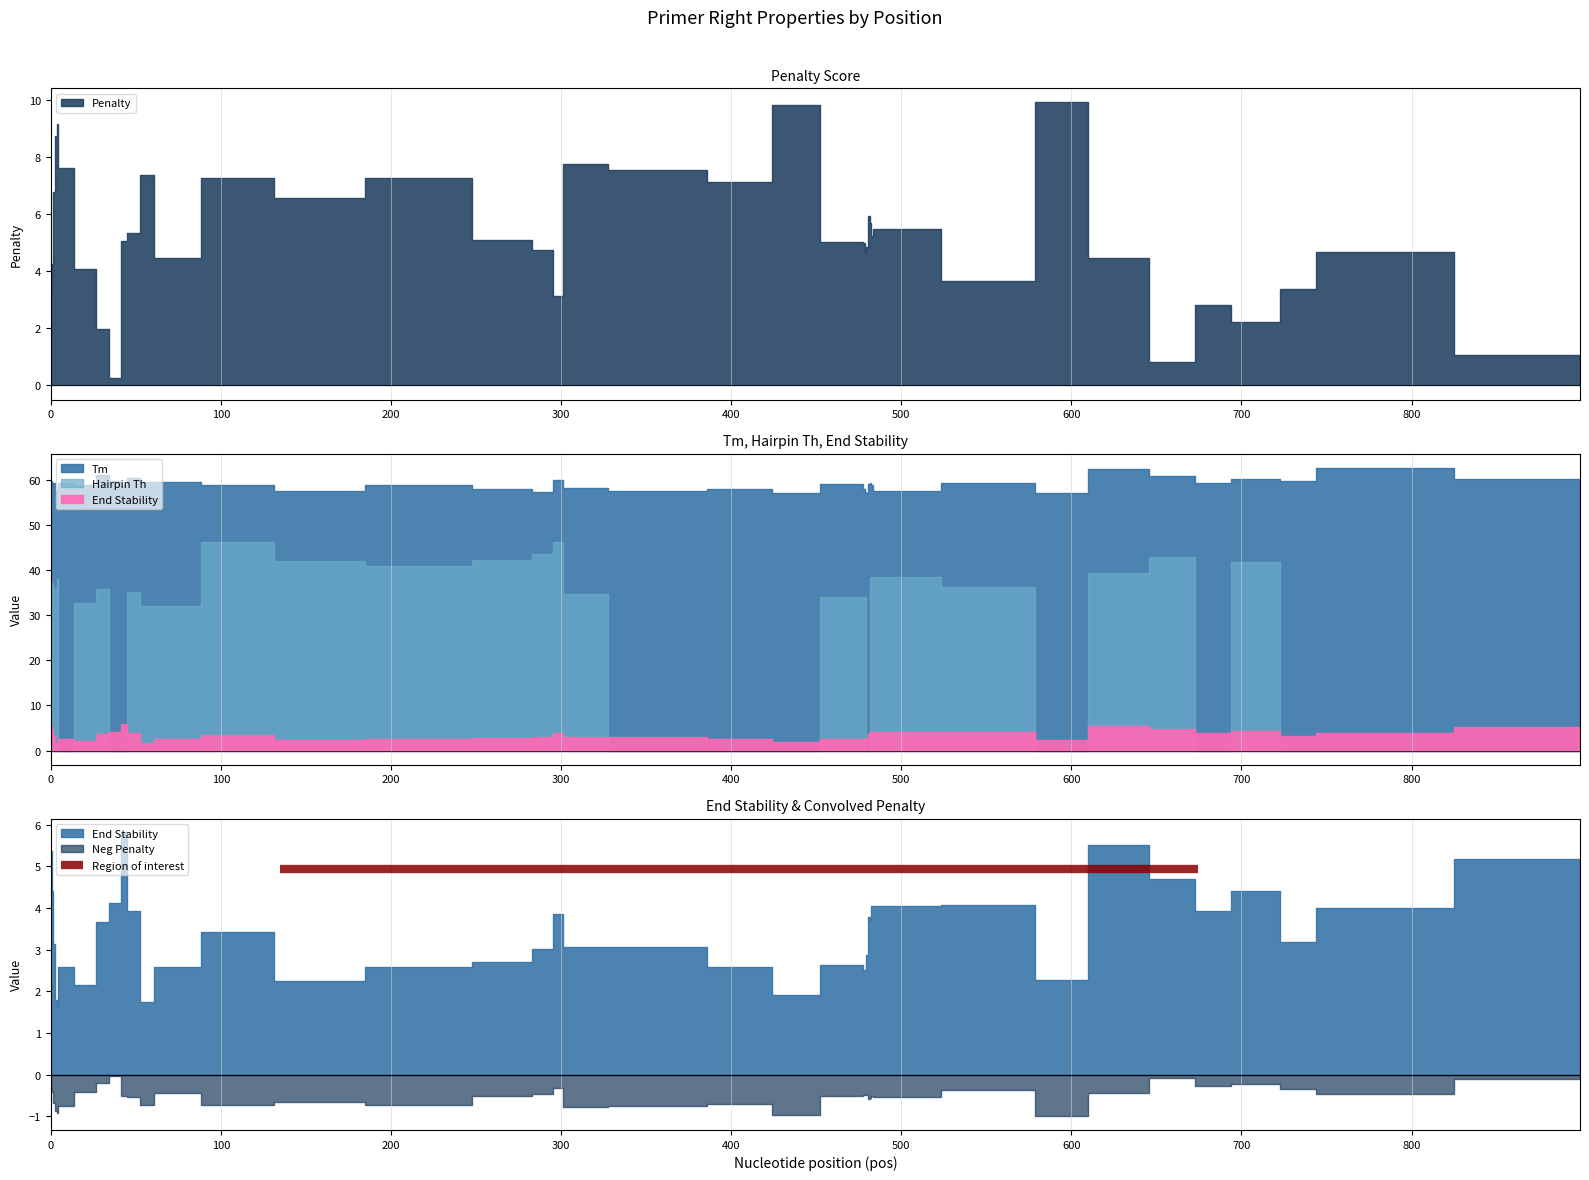

How many values in the PRIMER_RIGHT_0_END_STABILITY series exceed 3?

24